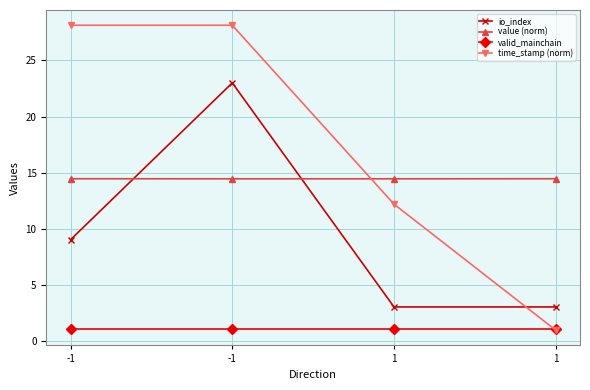

True or false: io_index has a value of 23.0 at -1.

True